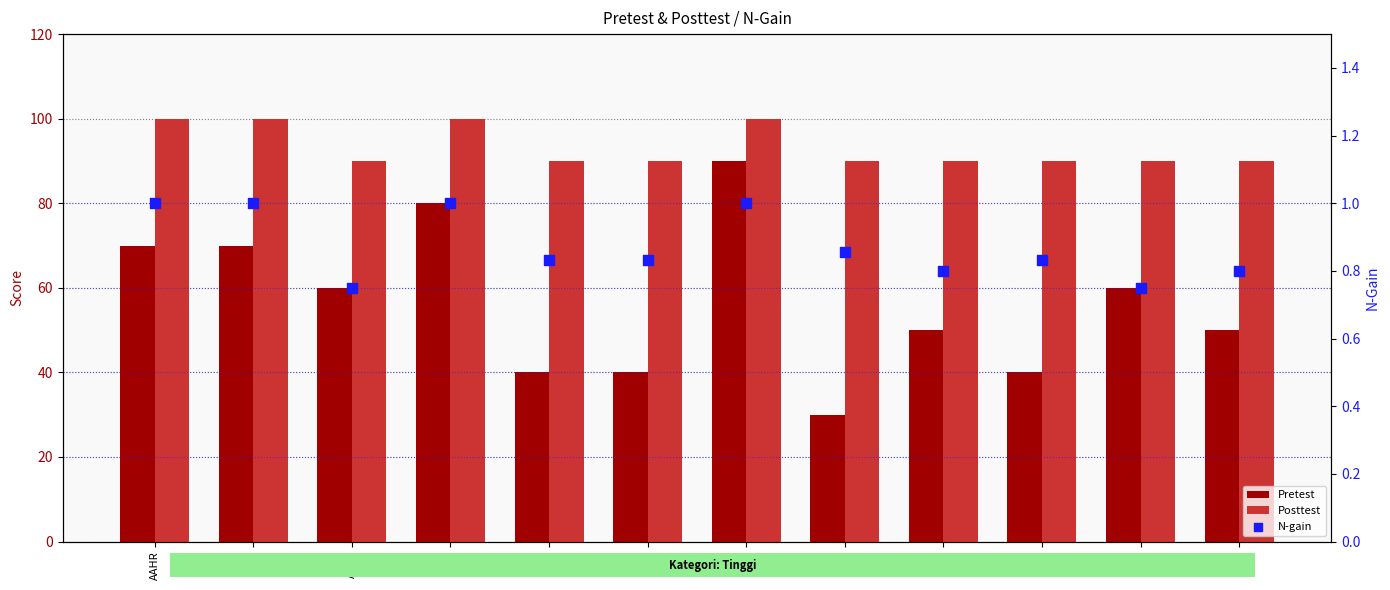

Is the value of Posttest at LNR greater than the value of Pretest at SY?

Yes